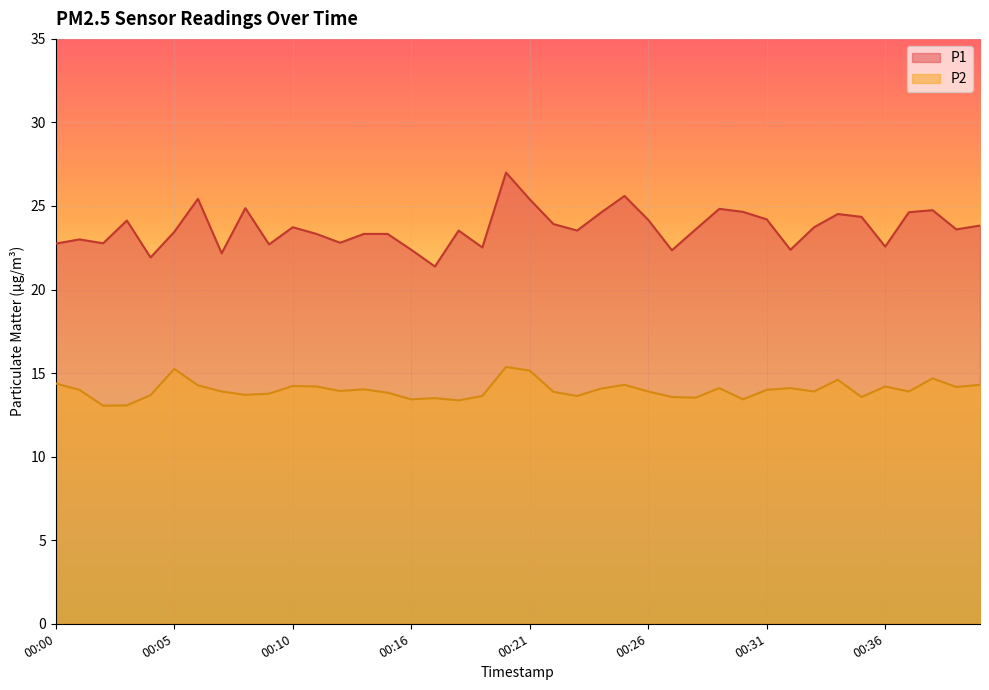

How many lines are shown in the chart?

2